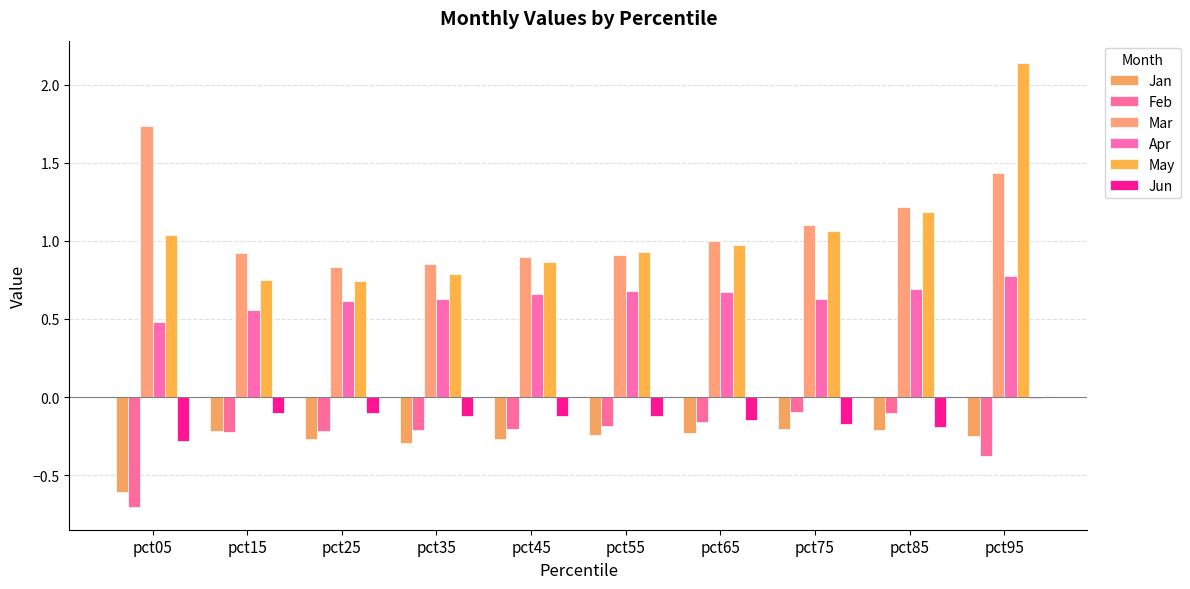

What is the spread (max minus min) of values at pct45?

1.2